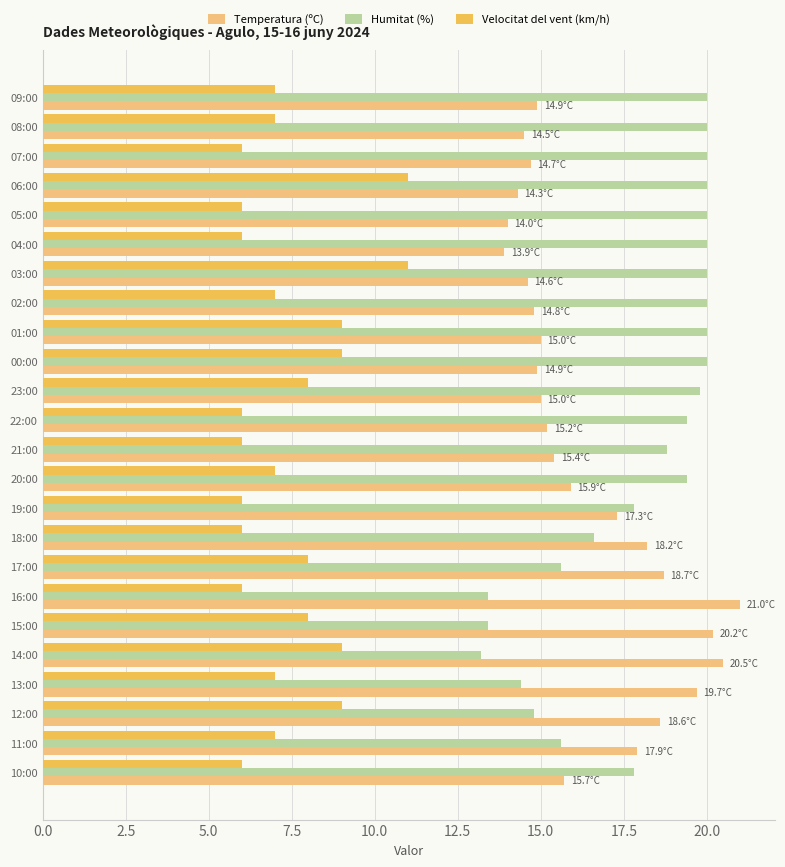

What is the average value of the Humitat (%) series?

17.9